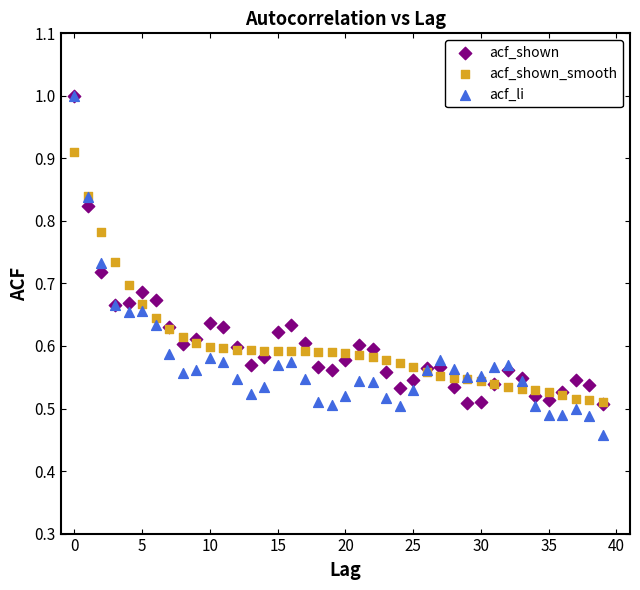

Which series reaches the minimum Y coordinate?

acf_li